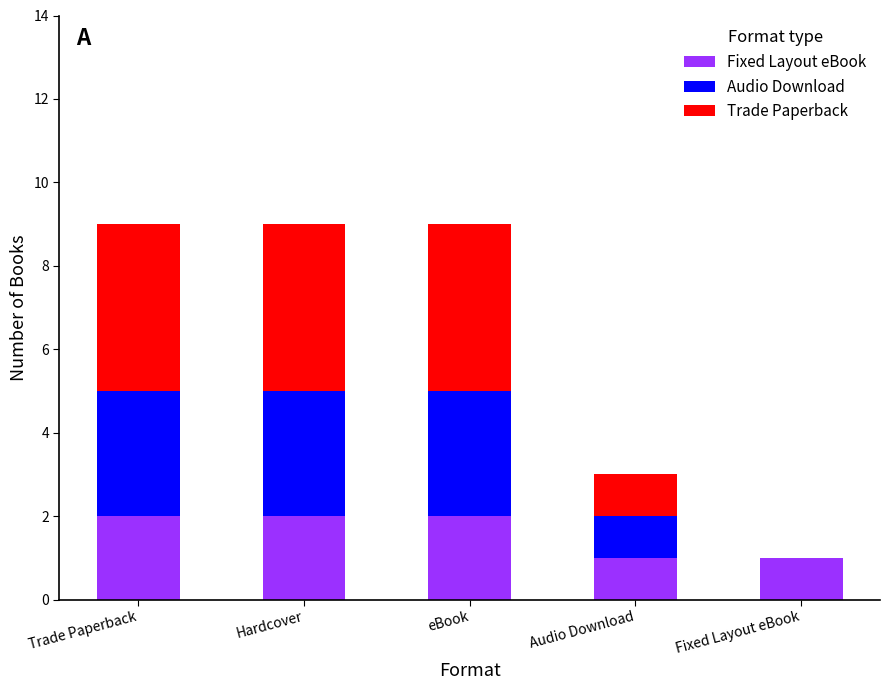

What is the sum of all Fixed Layout eBook values?

8